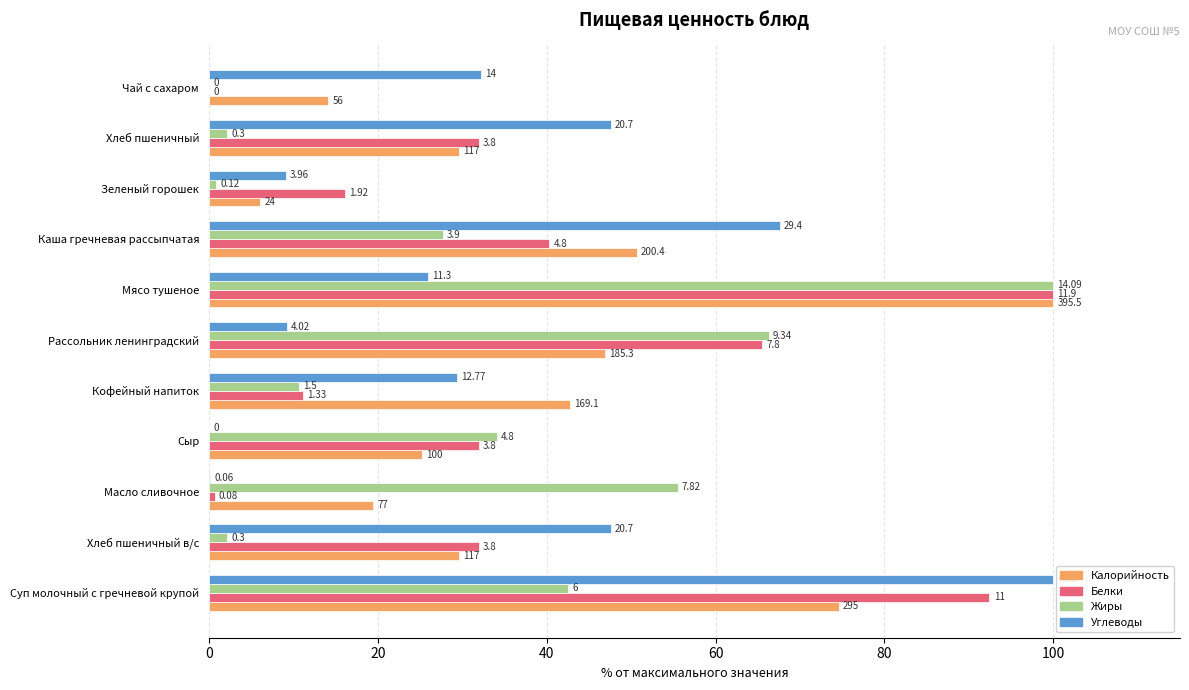

What are all the series names shown in the legend?

Калорийность, Белки, Жиры, Углеводы